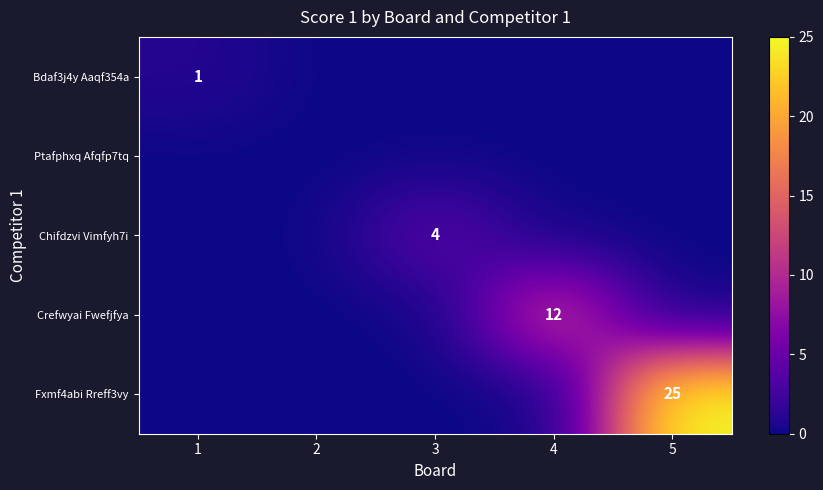

The Bdaf3j4y Aaqf354a series shows 1 at 1. True or false?

True